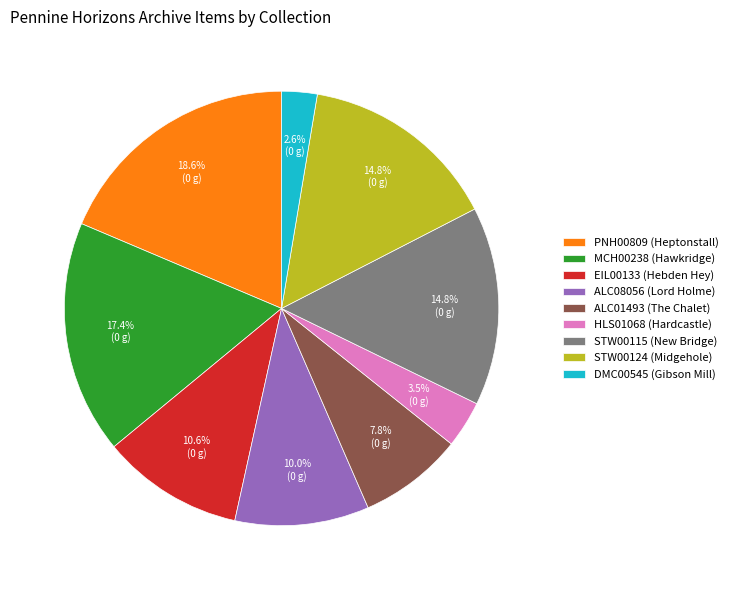

How much of the chart is everything except HLS01068 (Hardcastle)?

96.5%